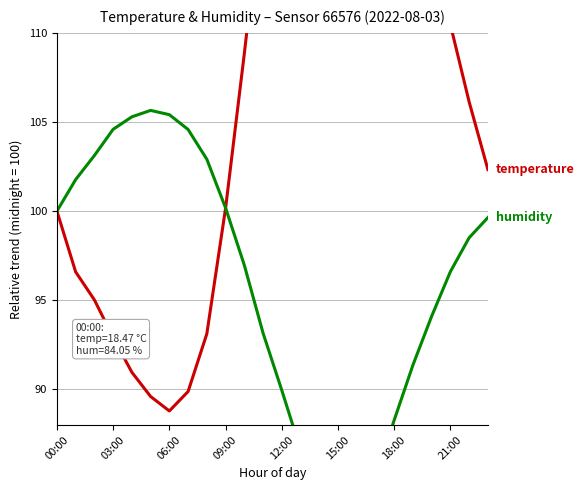

Between 9 and 20, which series saw the biggest shift?

temperature